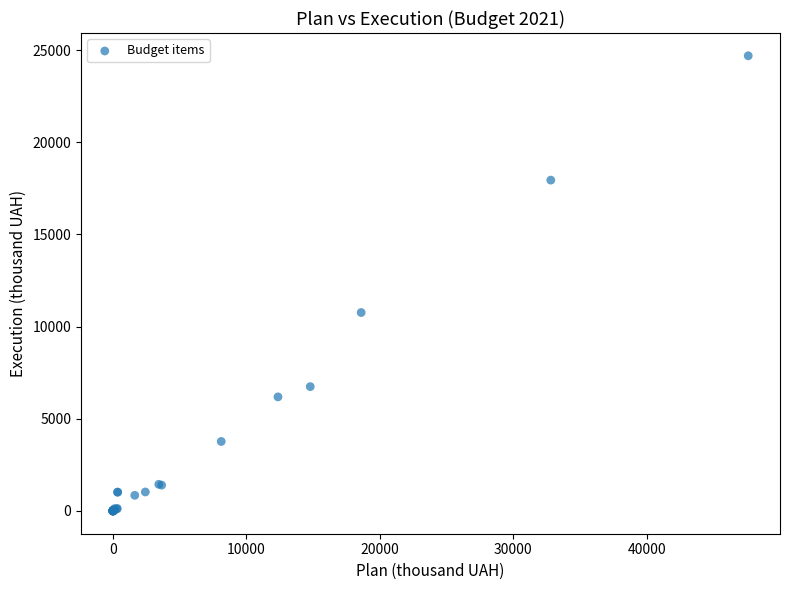

What Y value in the scatter plot is closest to 12344?

10763.2